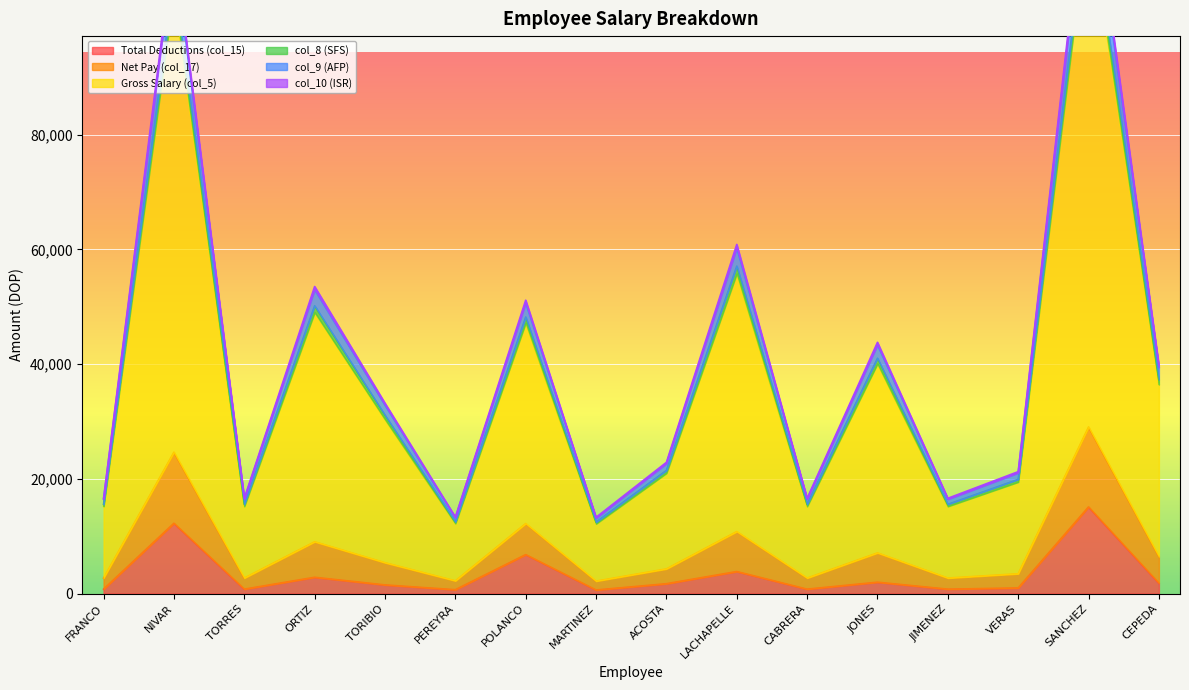

True or false: Net Pay (col_17) has more than 0 interior local peaks.

True